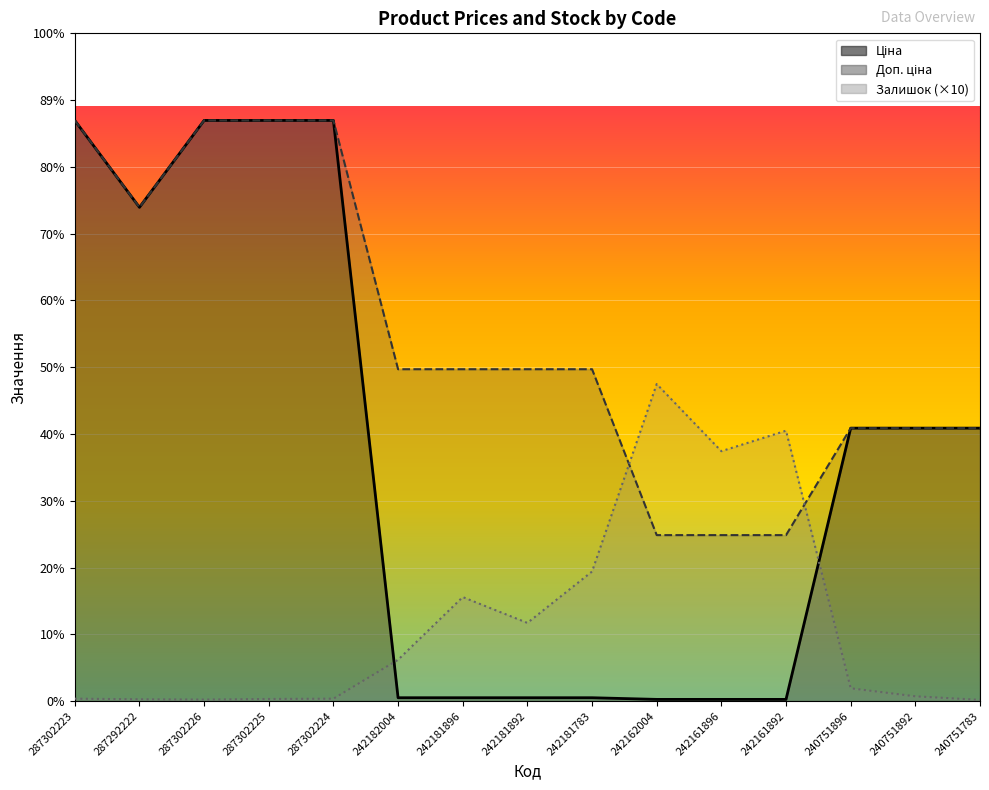

What position from the left is 242181896?

7